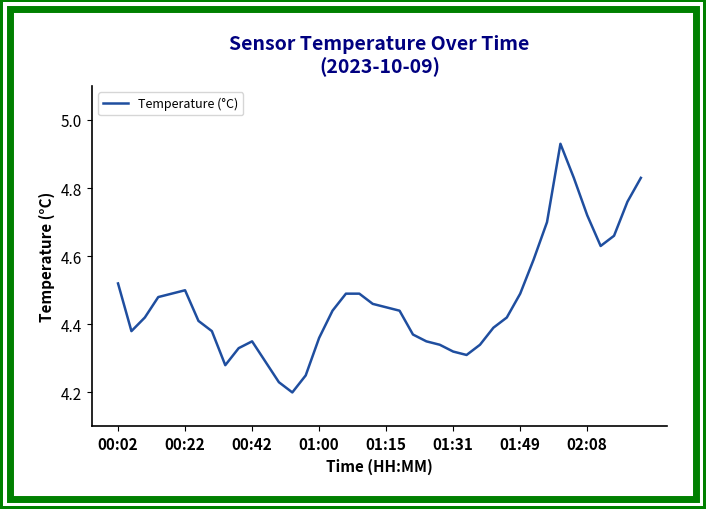

Where is the data nearest to the value 4?

13